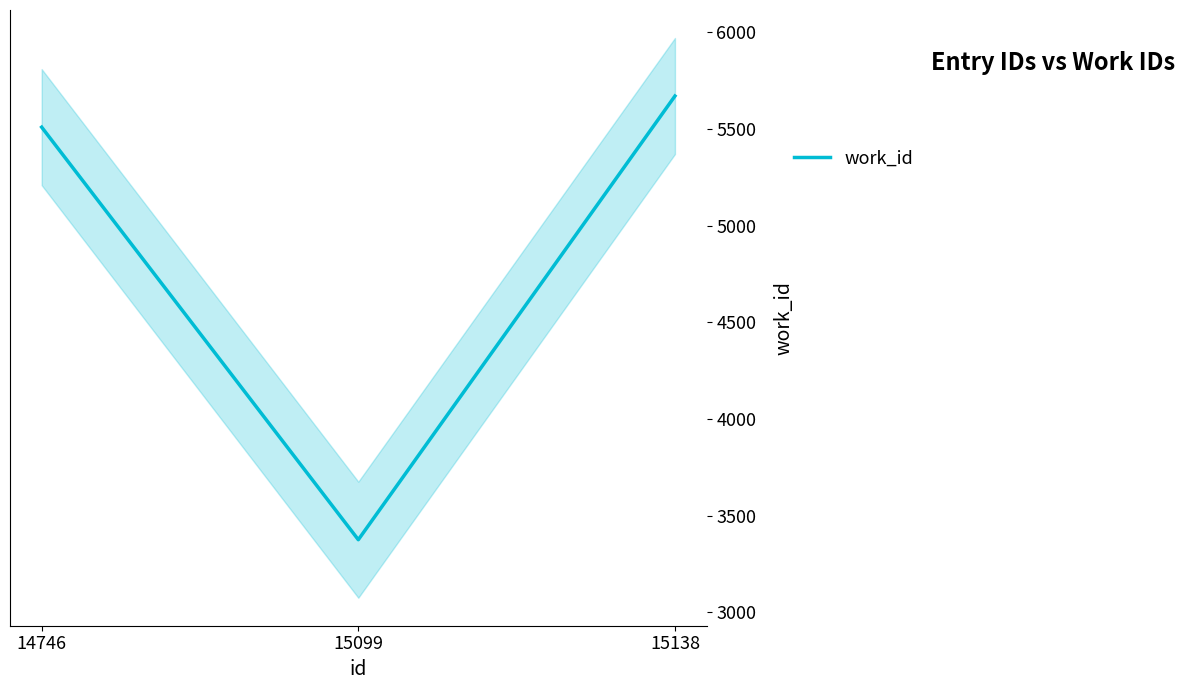

List the labels in order of value, smallest first.

15099, 14746, 15138